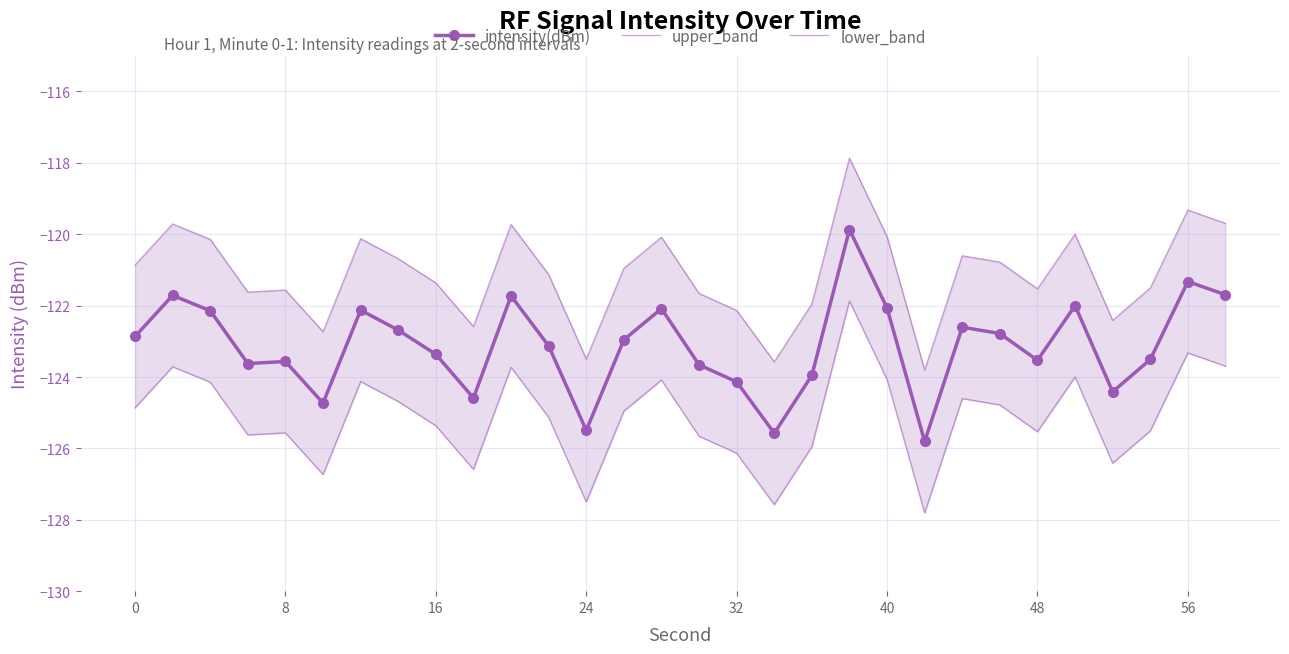

True or false: intensity(dBm) has a value of -67.8 at 8.

False